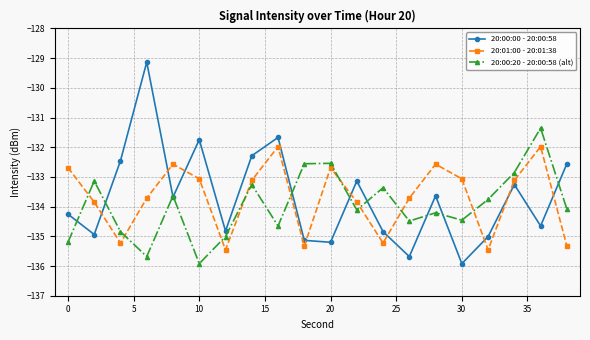

Which series has the largest range (max minus min)?

20:00:00 - 20:00:58